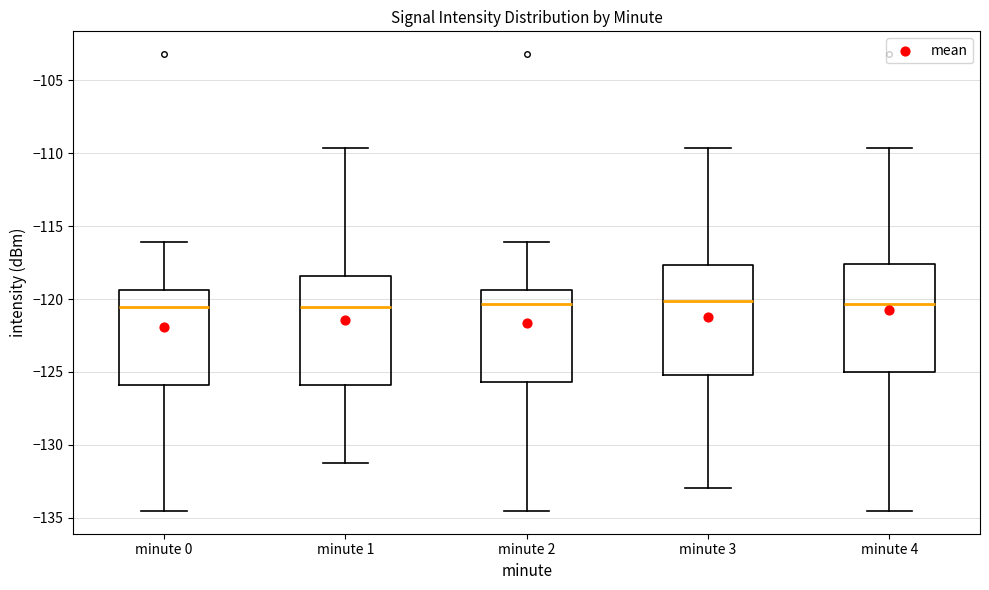

Reading left to right, read every box against the y-axis: the position of its median line, the range the box covers, and the ends of its whiskers. The values are not printed on the chart, so give them approximately, as read against the axis.

minute 0: median -120.5, box -126.0 to -119.5, whiskers -134.5 to -116.0
minute 1: median -120.5, box -126.0 to -118.5, whiskers -131.0 to -109.5
minute 2: median -120.5, box -125.5 to -119.5, whiskers -134.5 to -116.0
minute 3: median -120.0, box -125.0 to -117.5, whiskers -133.0 to -109.5
minute 4: median -120.5, box -125.0 to -117.5, whiskers -134.5 to -109.5